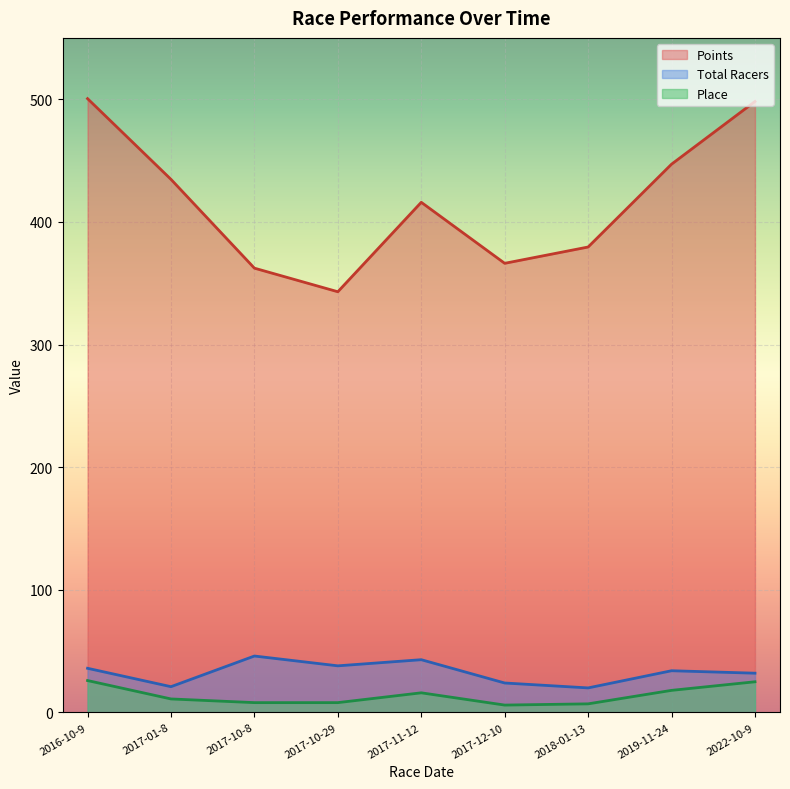

How many data points in Place are above 11?

4